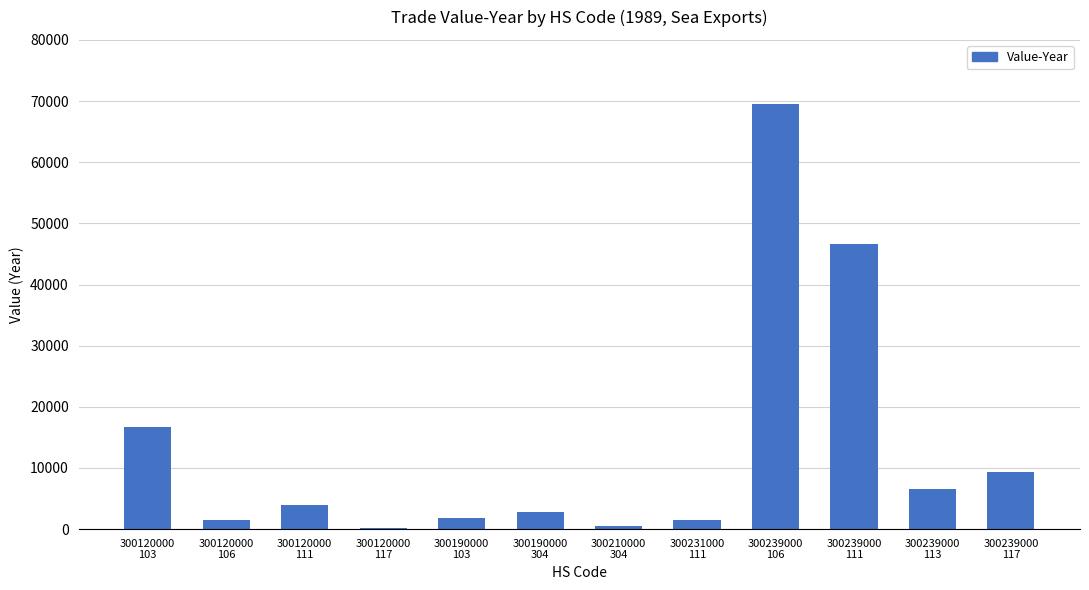

Where is the data nearest to the value 34898?

300239000
111